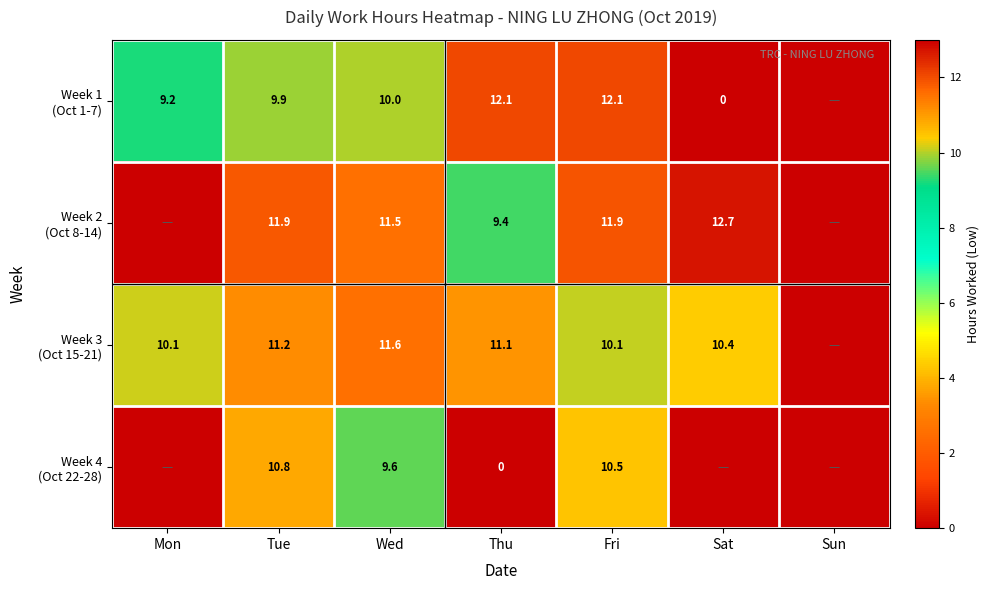

What is the total value across all series at Wed?

42.7